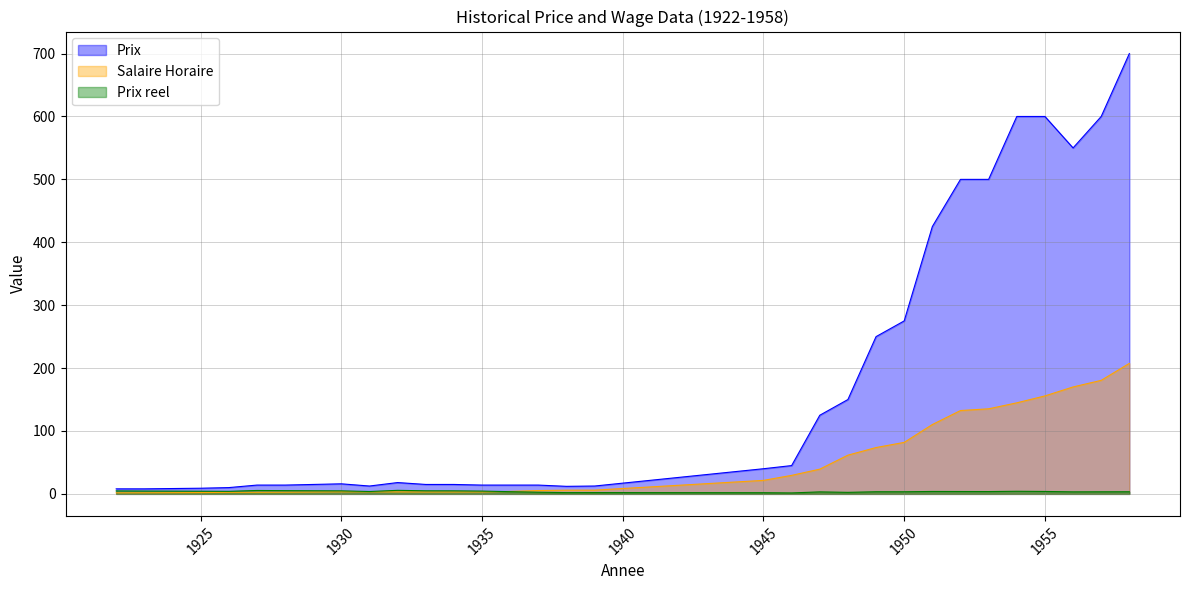

Does the chart have visible grid lines?

Yes